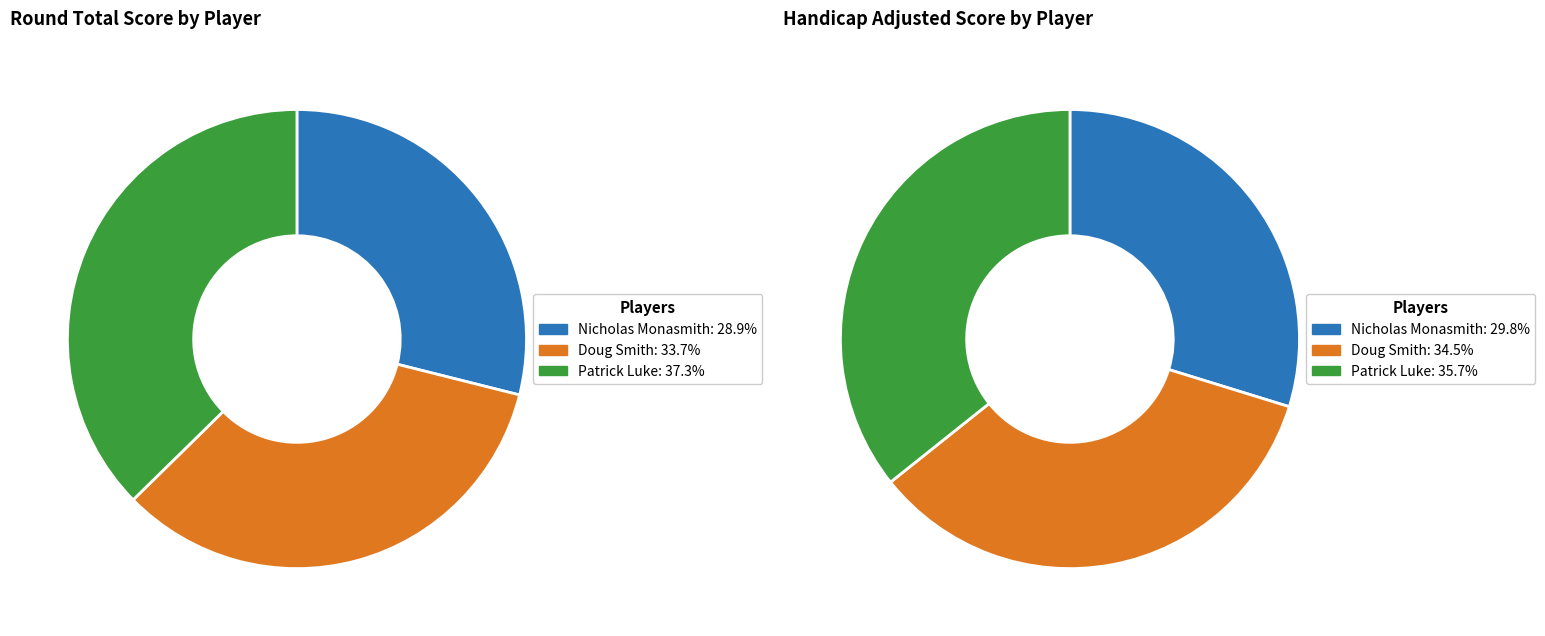

To the nearest percent, what is the difference between the Nicholas Monasmith and Patrick Luke slice percentages?

8%